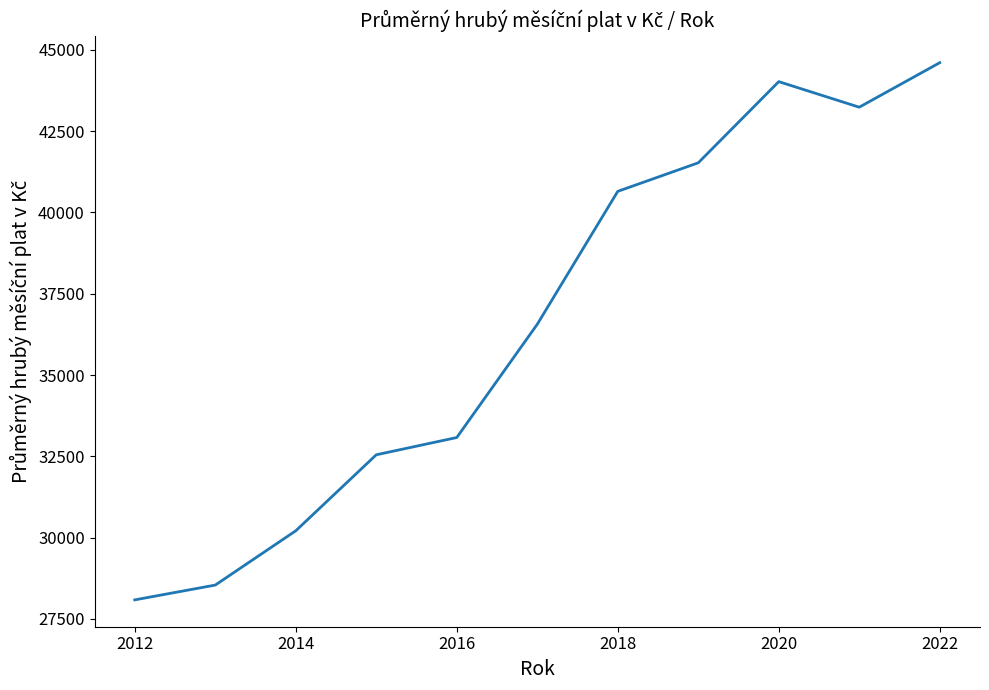

What is the minimum value shown in the chart?

28083